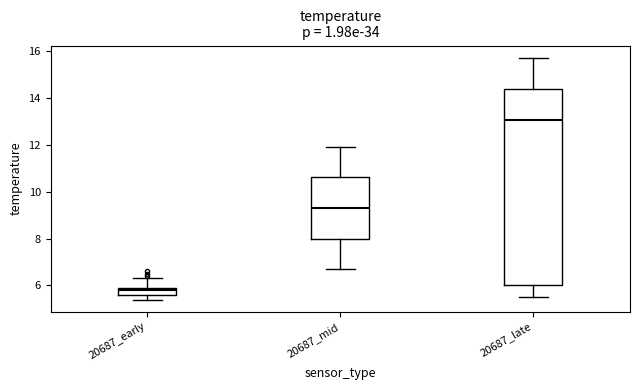

Reading left to right, read every box against the y-axis: the position of its median line, the range the box covers, and the ends of its whiskers. The values are not printed on the chart, so give them approximately, as read against the axis.

20687_early: median 5.8, box 5.6 to 6.0, whiskers 5.4 to 6.4
20687_mid: median 9.4, box 8.0 to 10.6, whiskers 6.8 to 12.0
20687_late: median 13.0, box 6.0 to 14.4, whiskers 5.6 to 15.8